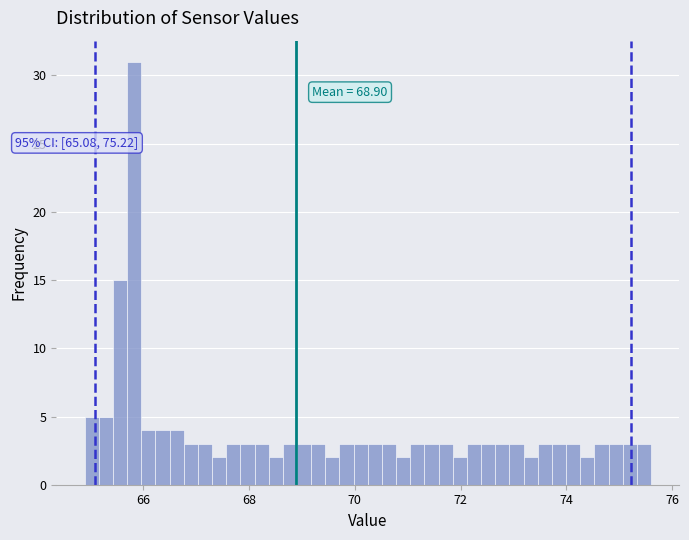

Read against the x-axis, roughly where is the centre of the tallest bar?

65.8